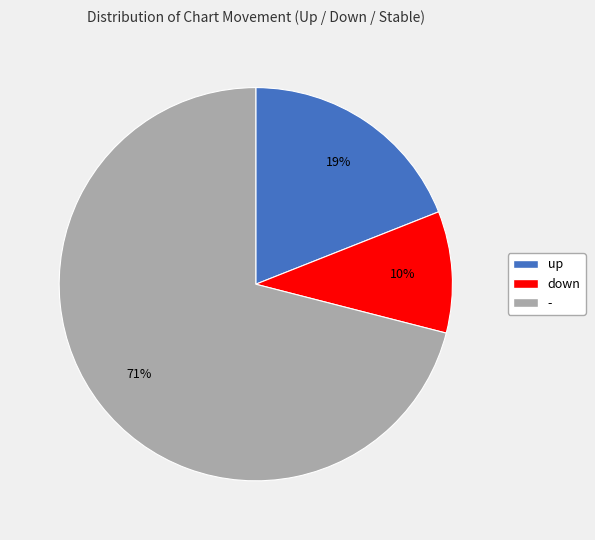

Combined, do down and up account for over 50%?

No